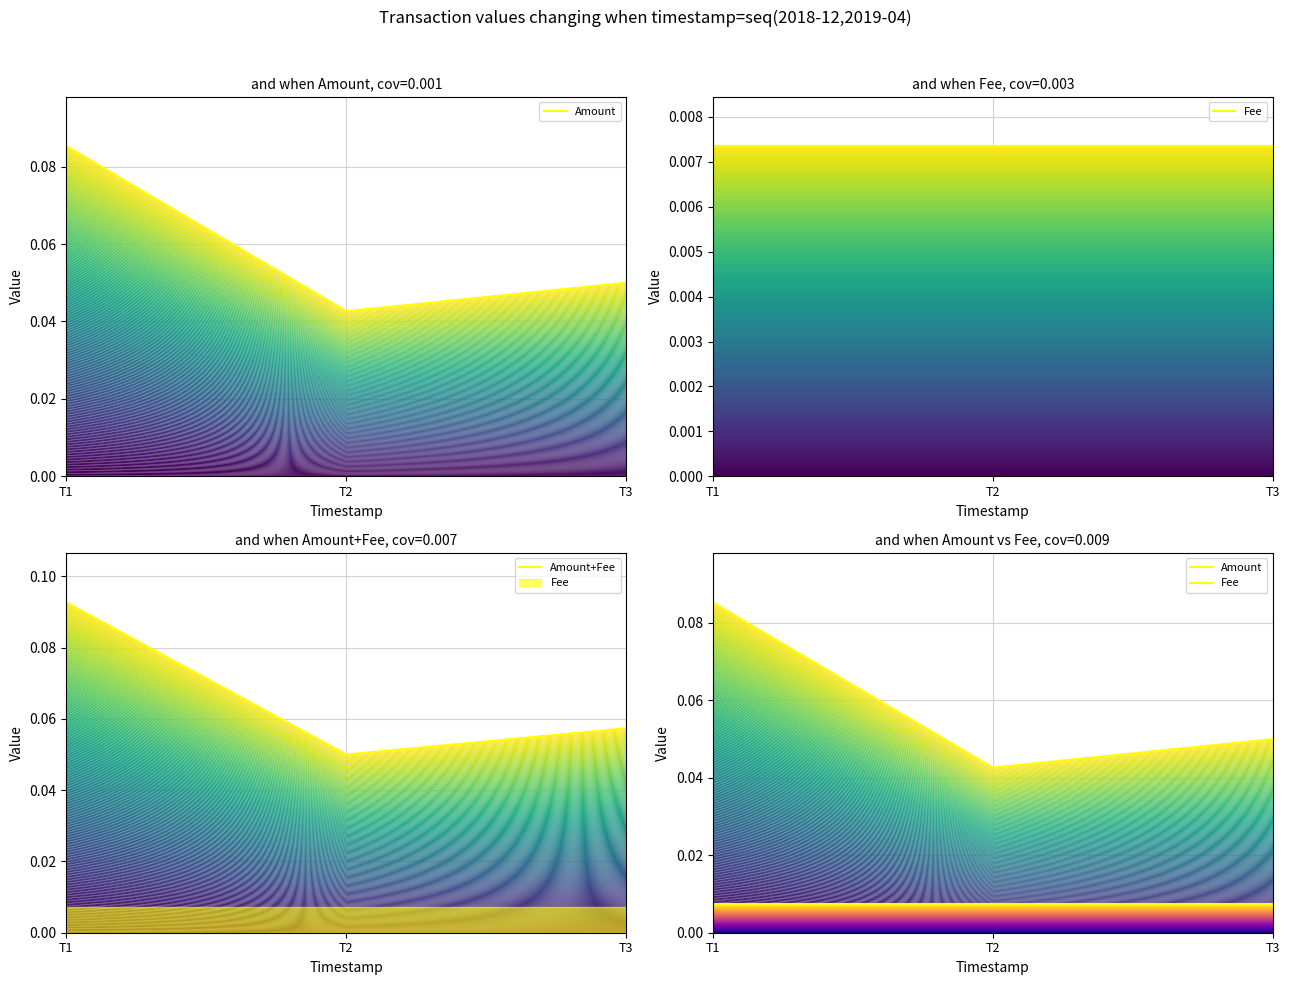

Is it true that Fee equals 0.0 at T3?

False